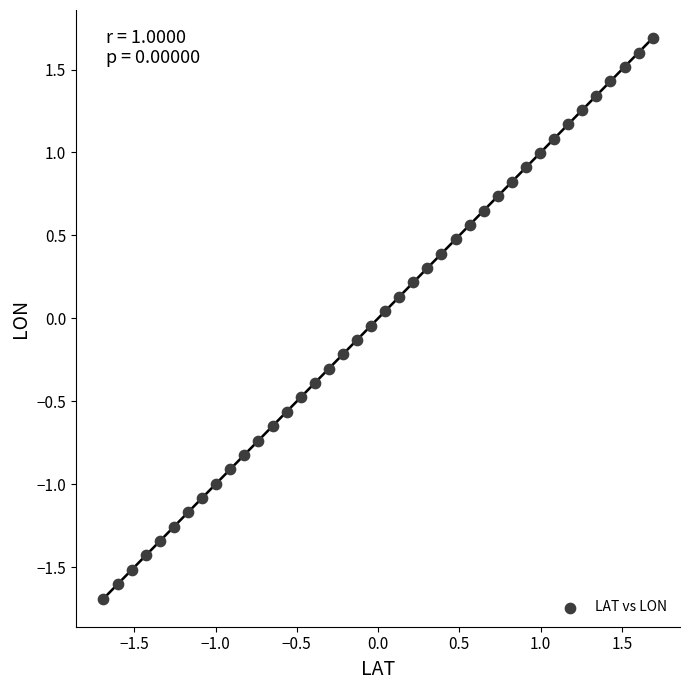

What is the range of X values (max minus min)?

3.4